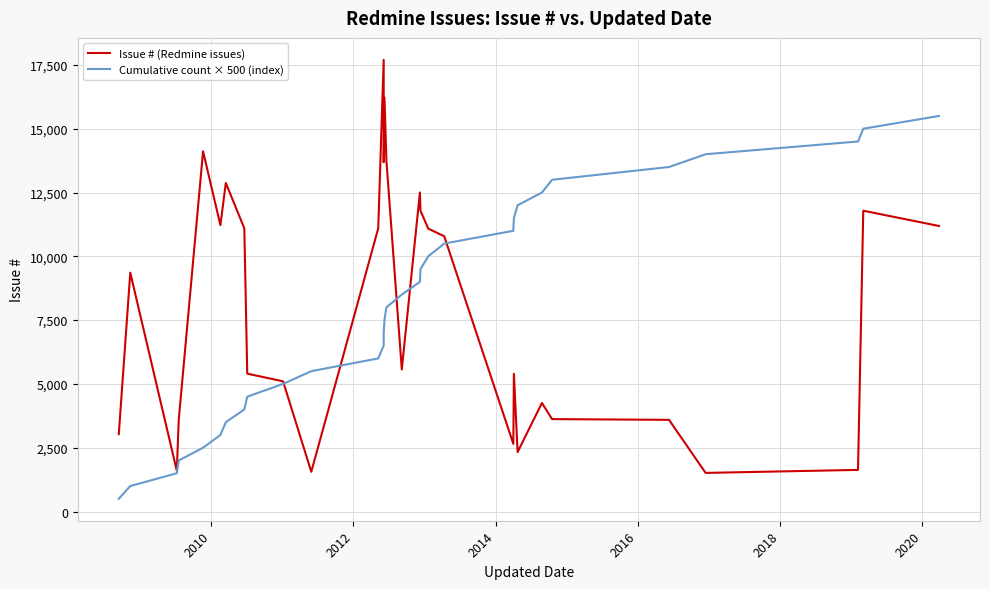

List the series in order of their overall mean, lowest first.

Cumulative count × 500 (index), Issue # (Redmine issues)